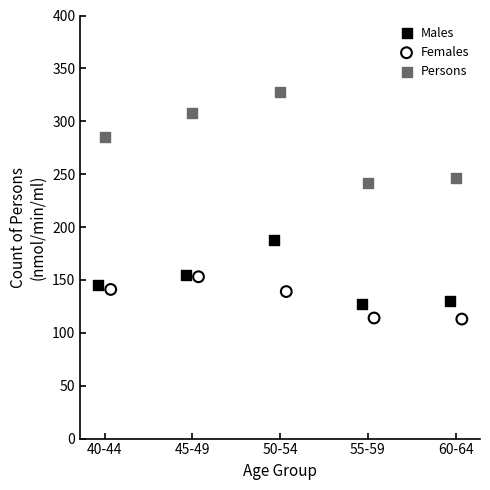

Which series has the largest Y range (max minus min)?

Persons